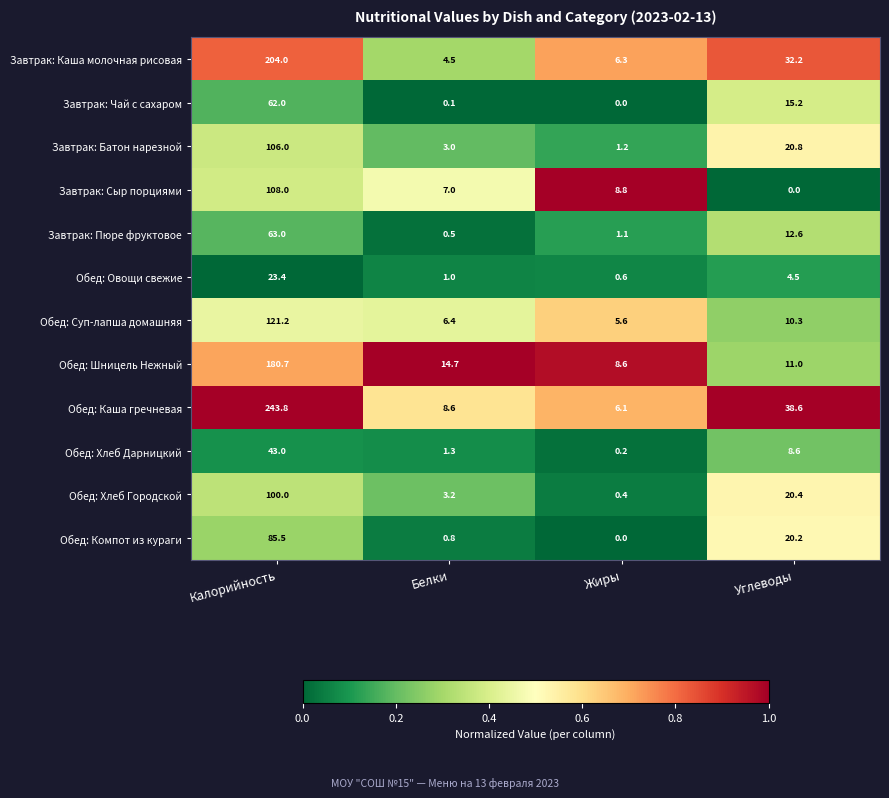

Between Белки and Жиры, which series saw the biggest shift?

Обед: Шницель Нежный